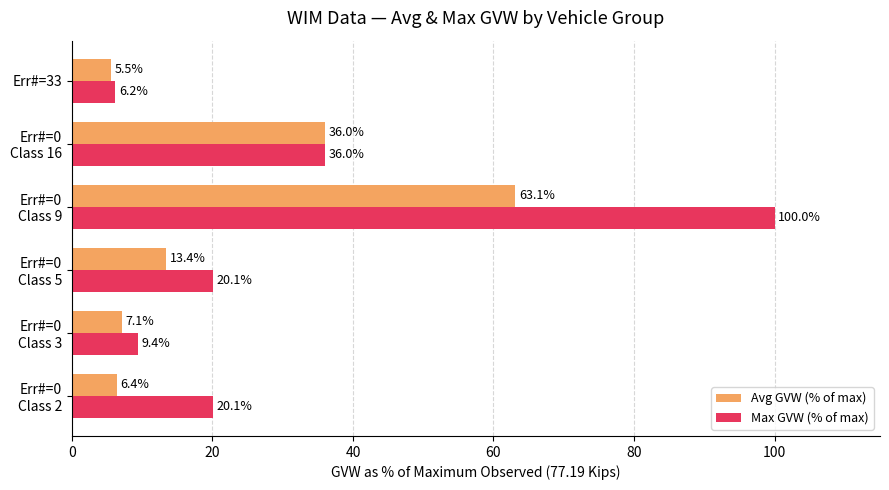

What is the spread (max minus min) of values at Err#=33?

0.7